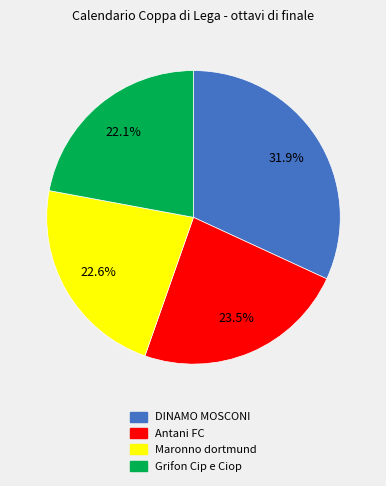

Do DINAMO MOSCONI and Maronno dortmund together represent more than half of the pie?

Yes